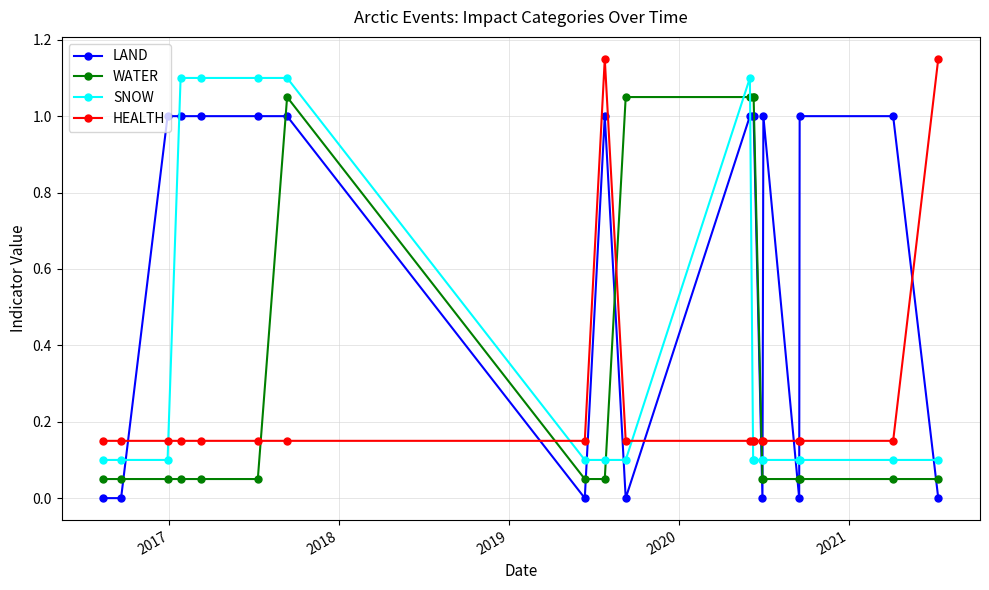

Which series has the largest total across all categories?

LAND